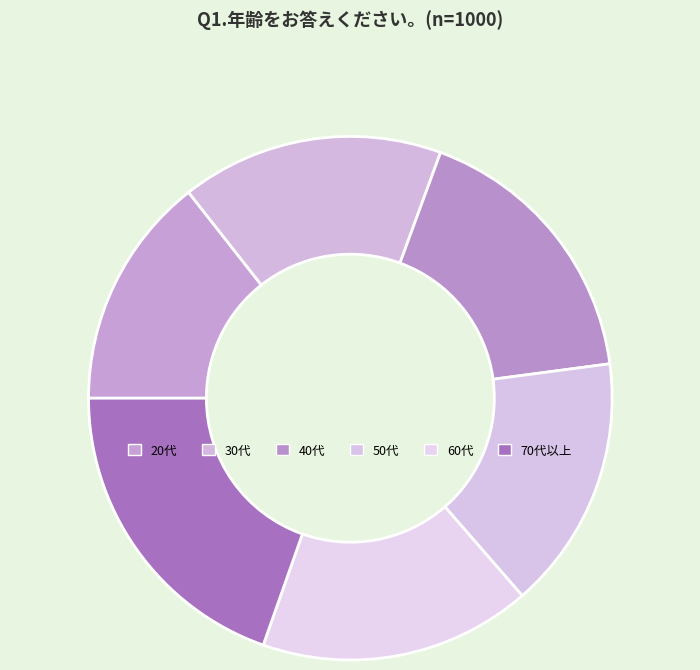

Does 50代 account for over 50% of the chart?

No